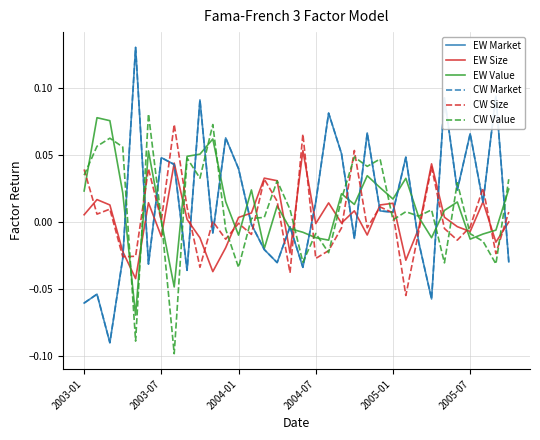

Does the chart display data point markers on the line(s)?

No